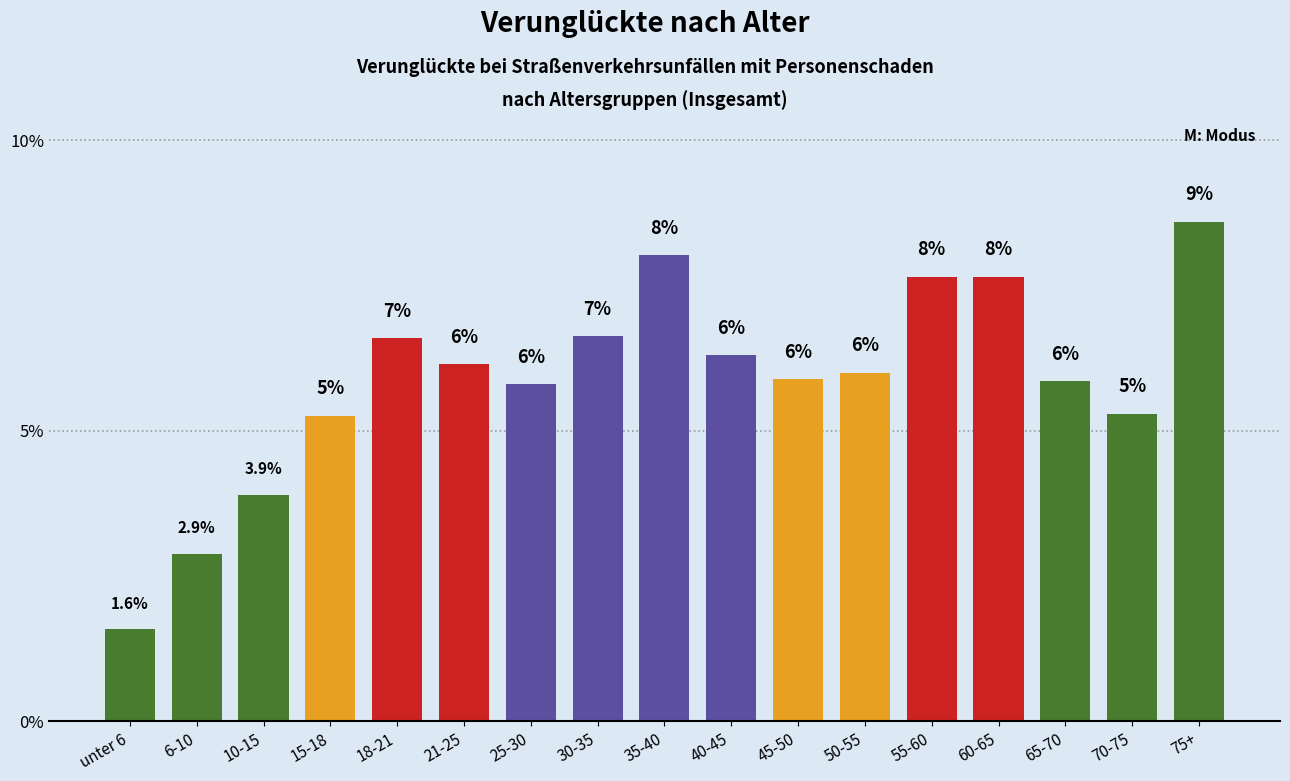

At which category does the chart reach its peak across all series?

75+